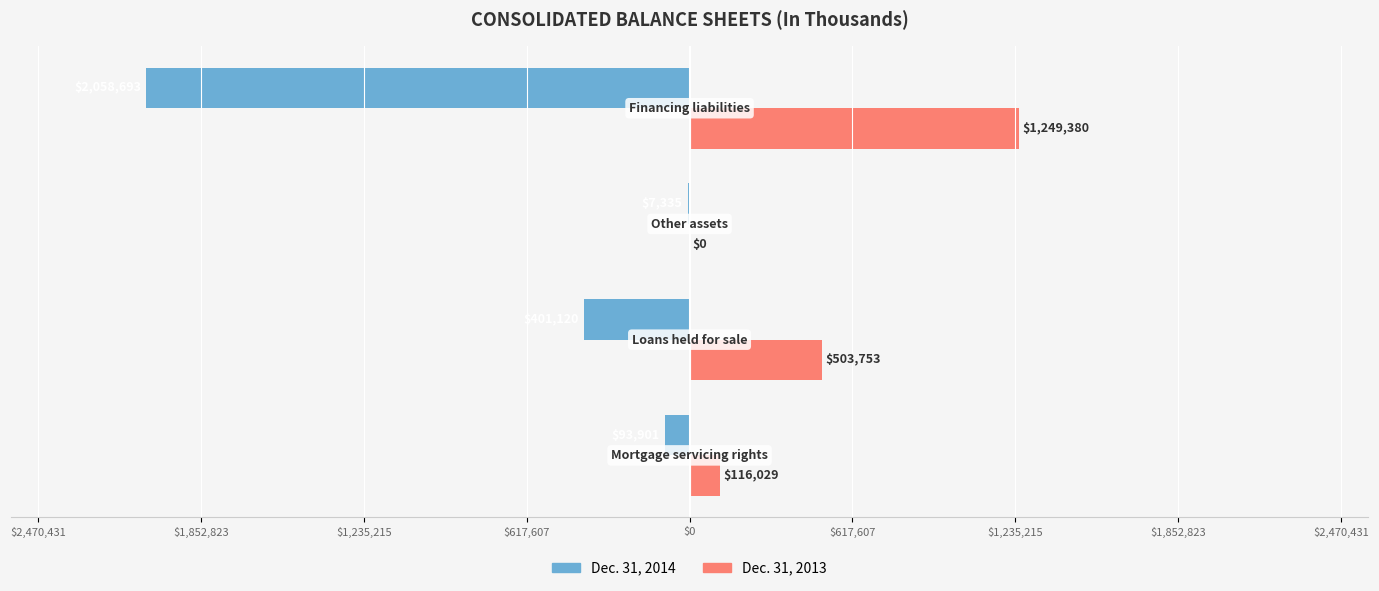

How many categories are shown in the chart?

4